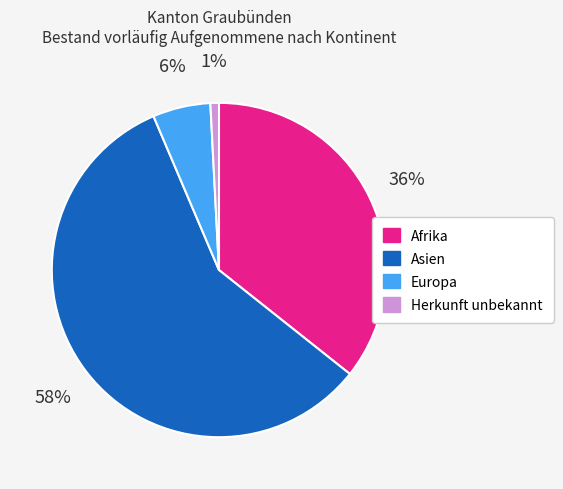

What percentage is the Europa slice, to the nearest percent?

6%